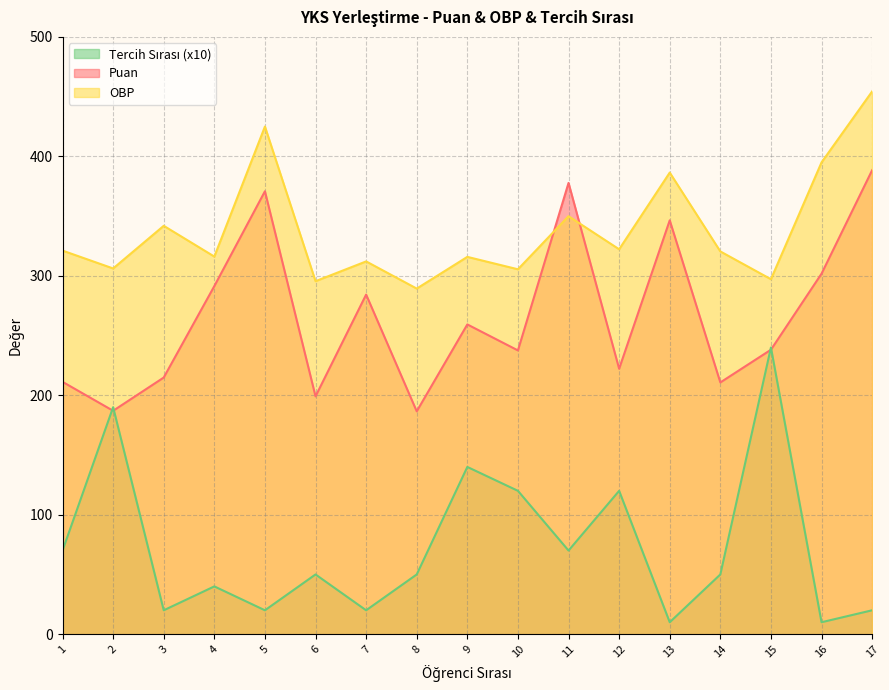

How many times do OBP and Puan cross each other?

2